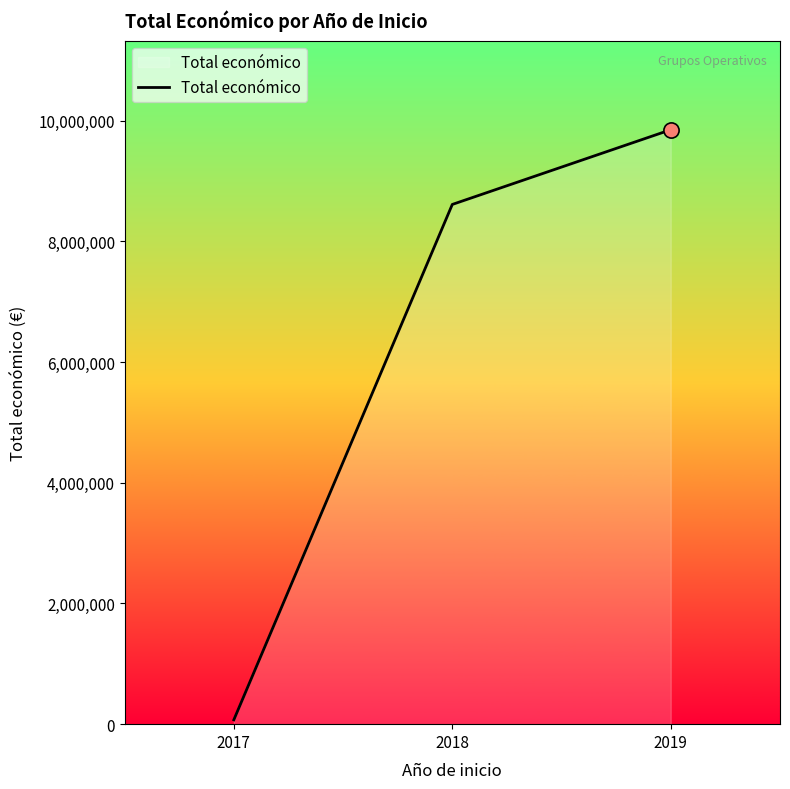

Between 2019 and 2018, which is larger?

2019